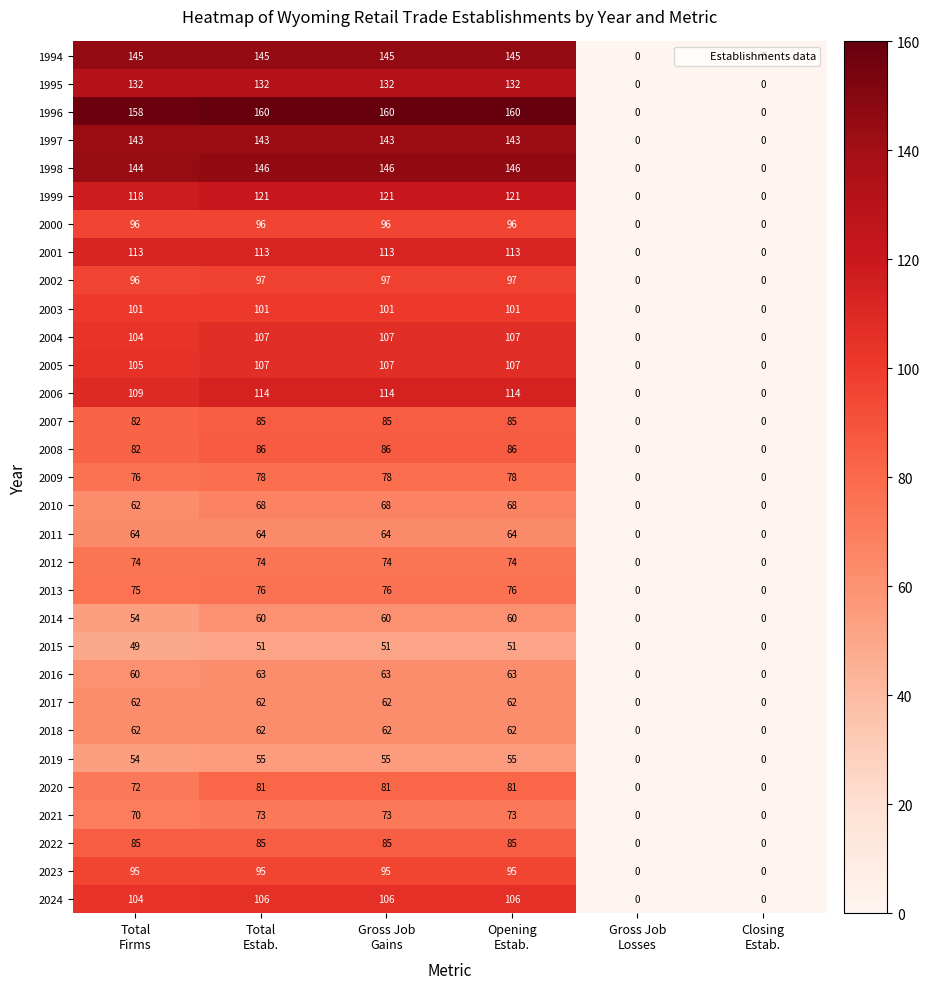

What is the highest value of the 2020 series?

81